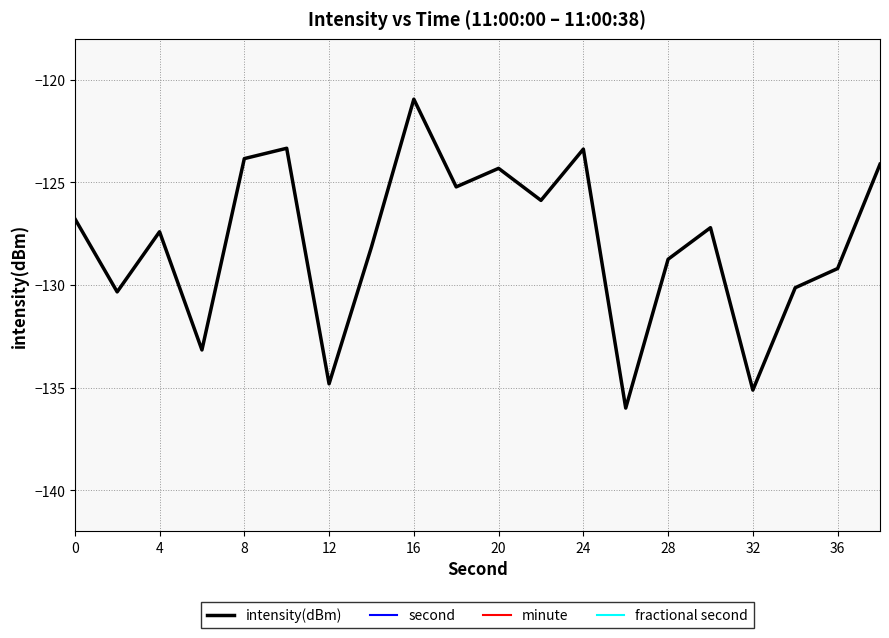

True or false: minute and intensity(dBm) cross at least once.

False